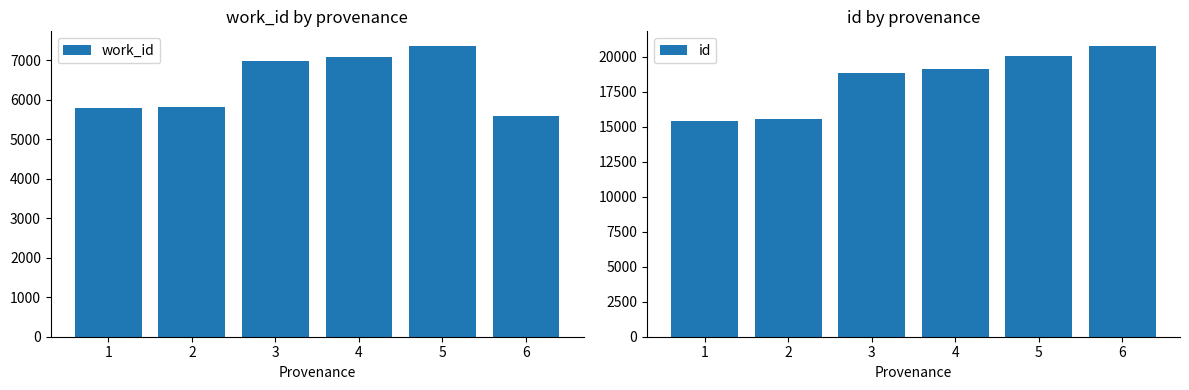

Reading left to right, list all the values displayed in this chart.

work_id: 5780	5826	6978	7080	7365	5579
id: 15425	15566	18805	19131	20061	20767